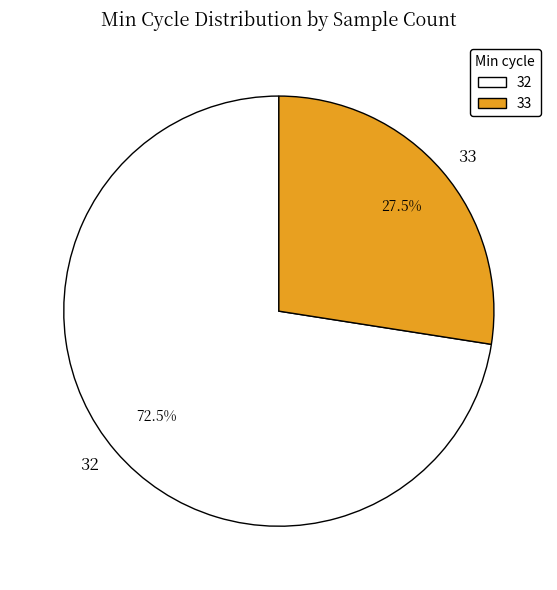

What percentage do 33 and 32 together represent?

100.0%